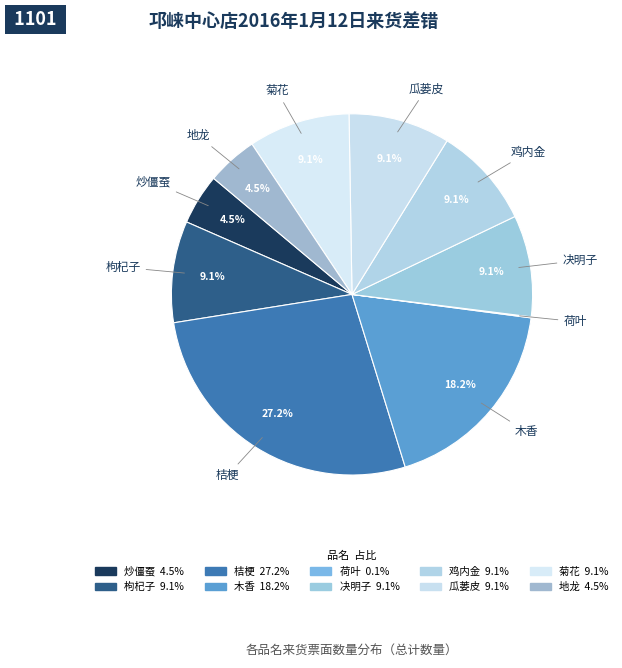

How many segments does this pie chart have?

10